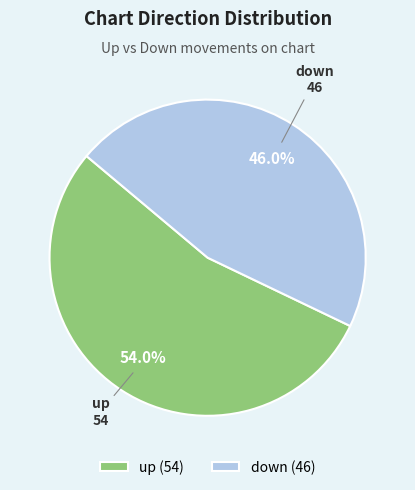

To the nearest percent, what percentage of the pie is down?

46%